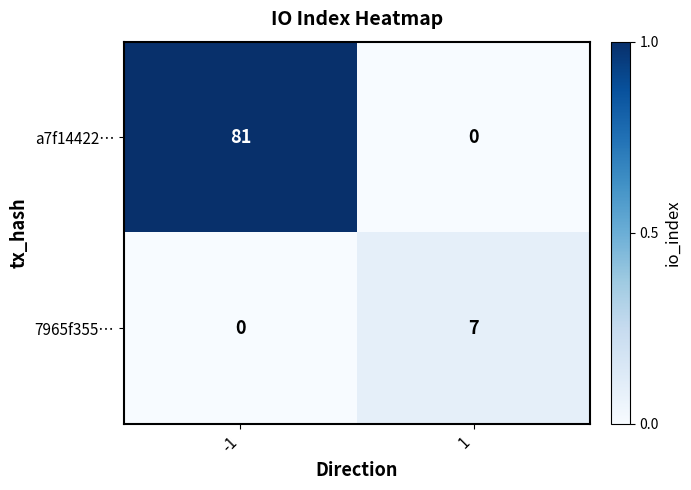

What is the highest value of the 7965f355… series?

7